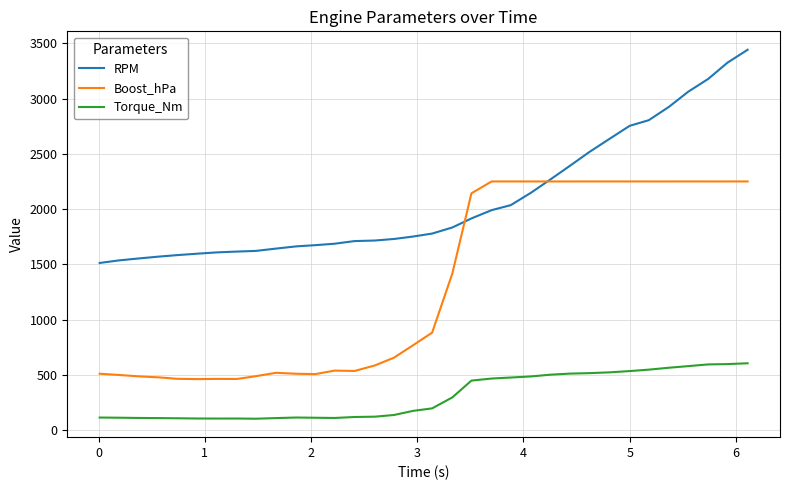

True or false: RPM and Torque_Nm intersect in this chart.

False